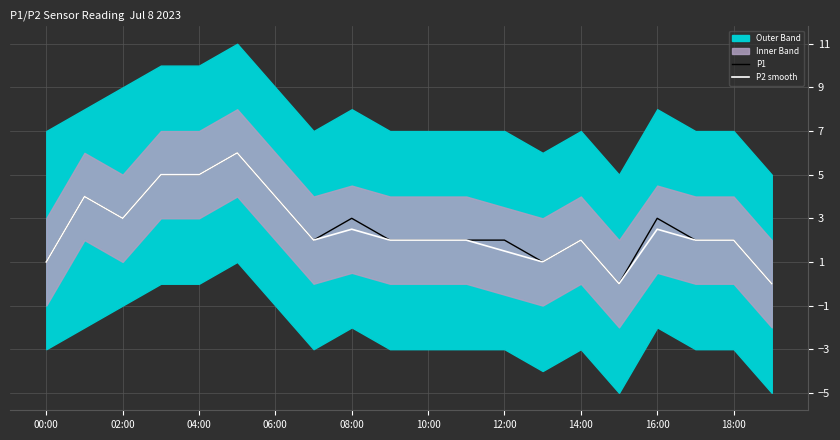

Is this an area chart (filled region under the line)?

No